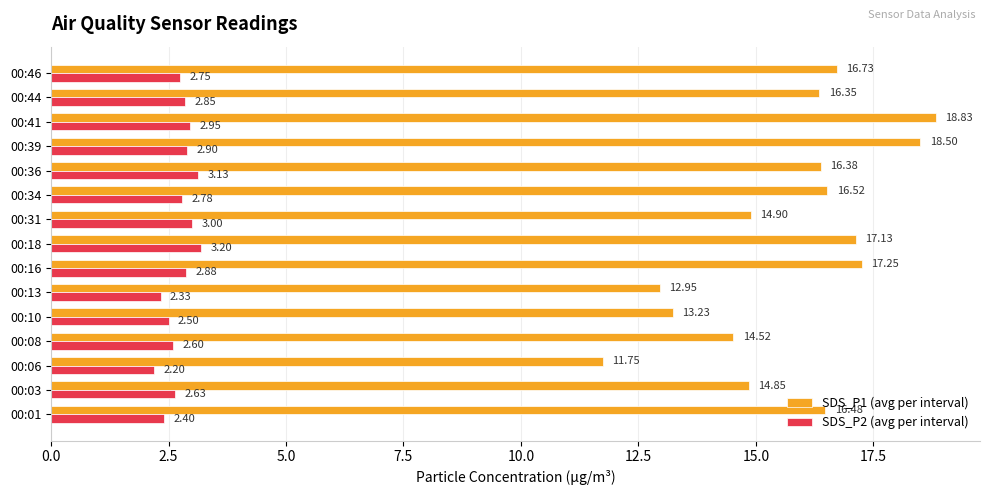

What is the average value of the SDS_P2 (avg per interval) series?

2.7